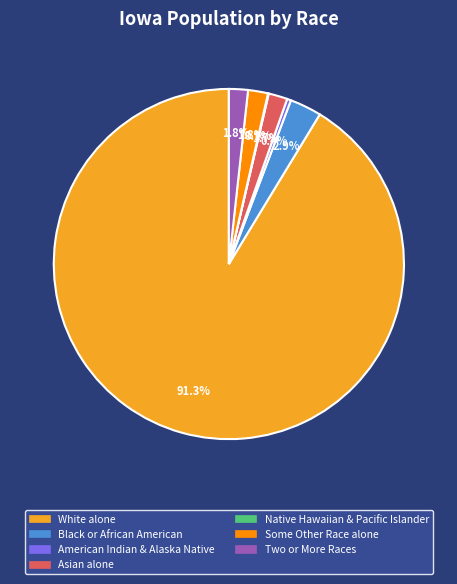

Does any single category account for the majority?

Yes